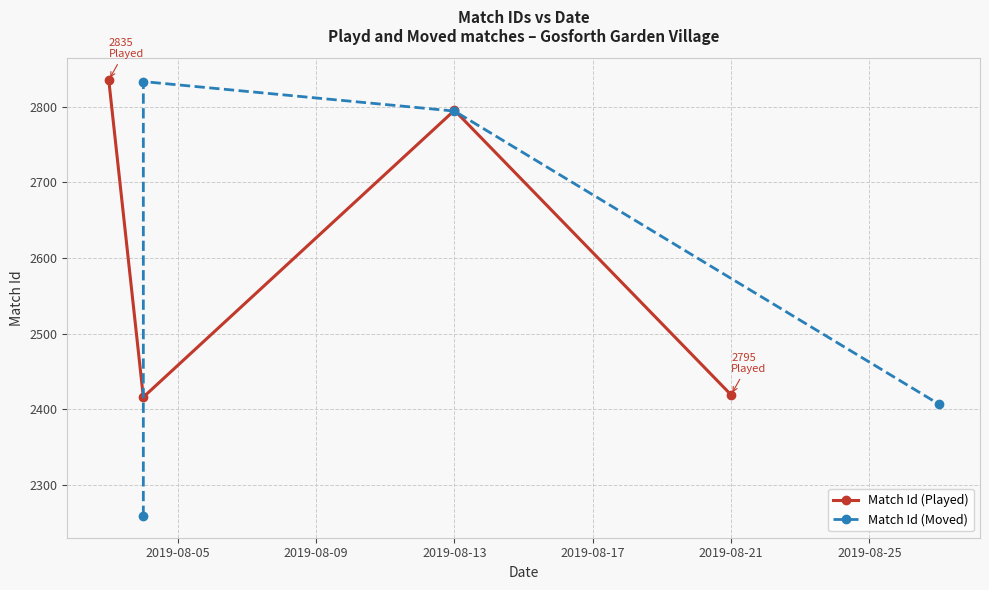

Is it true that Match Id (Played) equals 2419 at 2019-08-21?

True